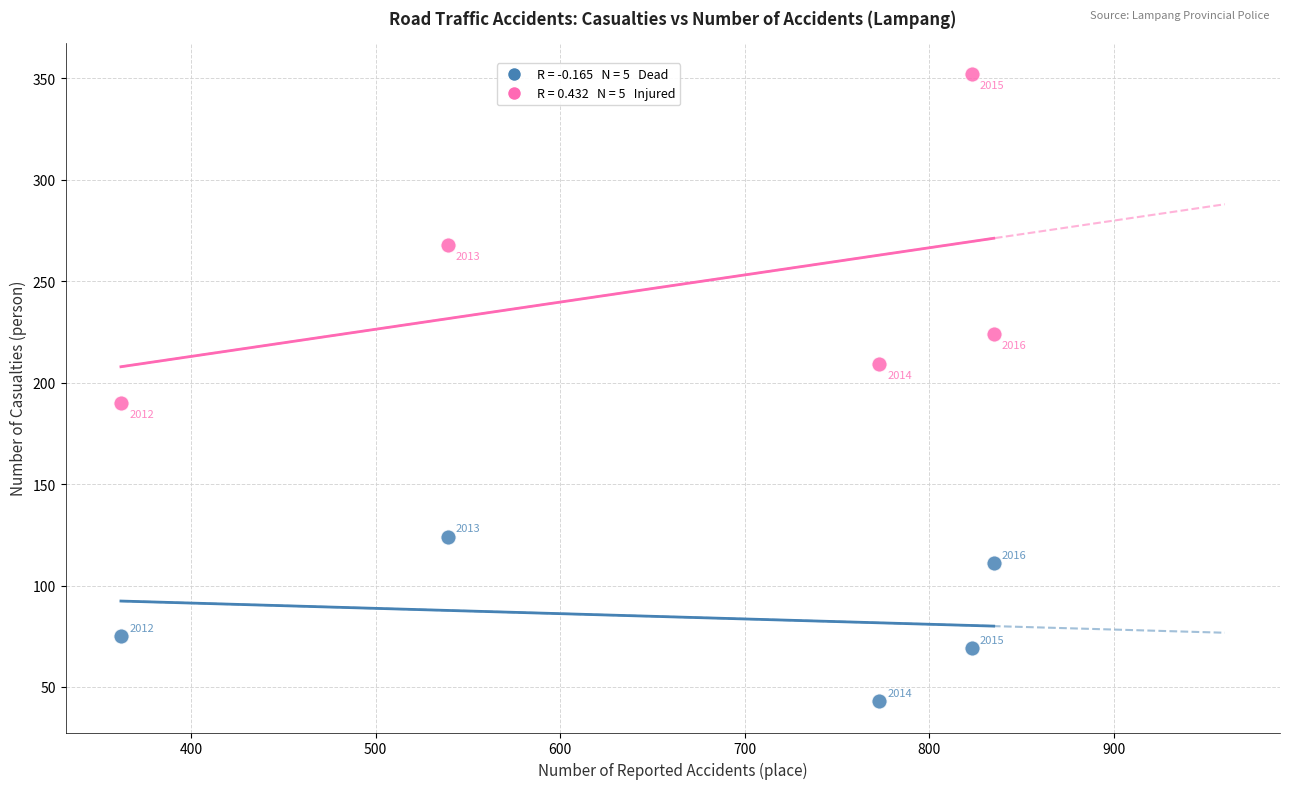

Across all data points, what is the range of Y values (max minus min)?

309